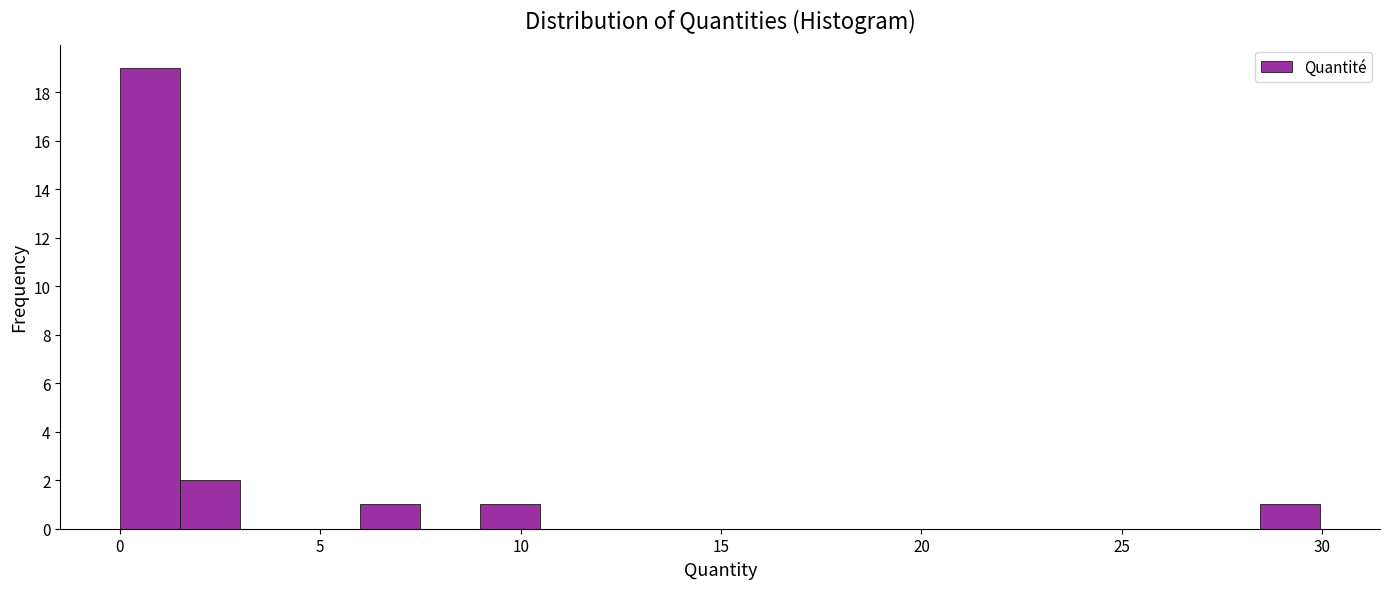

Read against the x-axis, roughly where is the centre of the tallest bar?

1.0